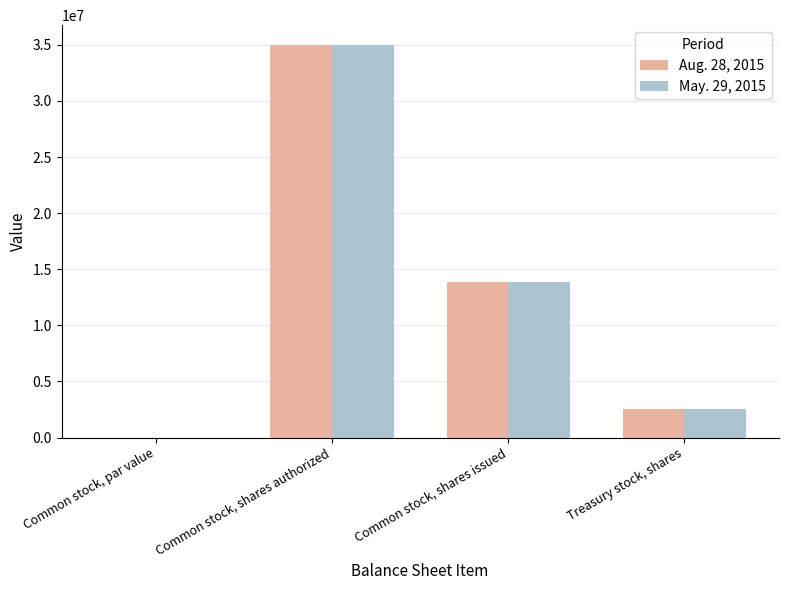

What is the sum of all May. 29, 2015 values?

51365829.7